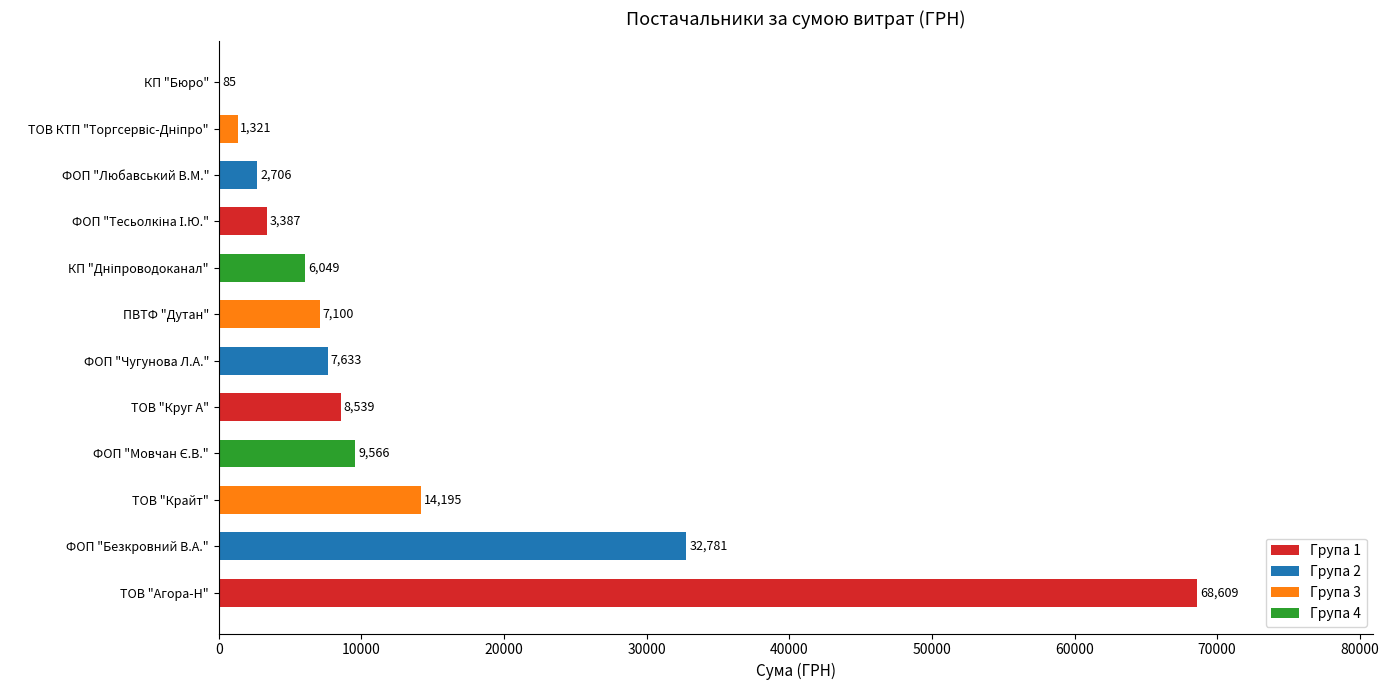

Which label corresponds to the largest value in the chart?

ТОВ "Агора-Н"